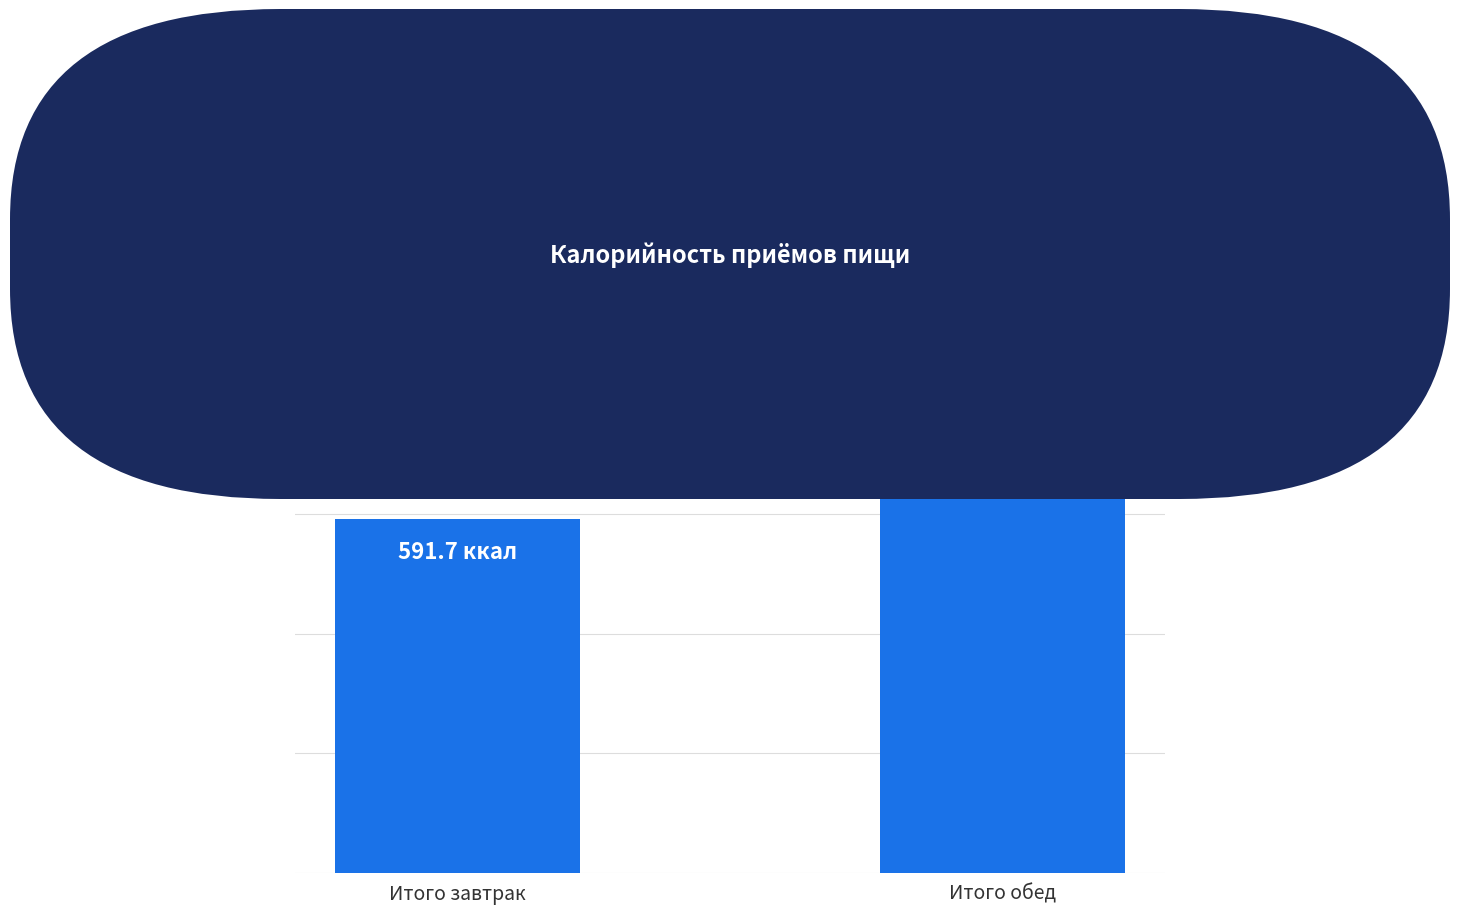

Rank the categories by value from highest to lowest.

Итого обед, Итого завтрак